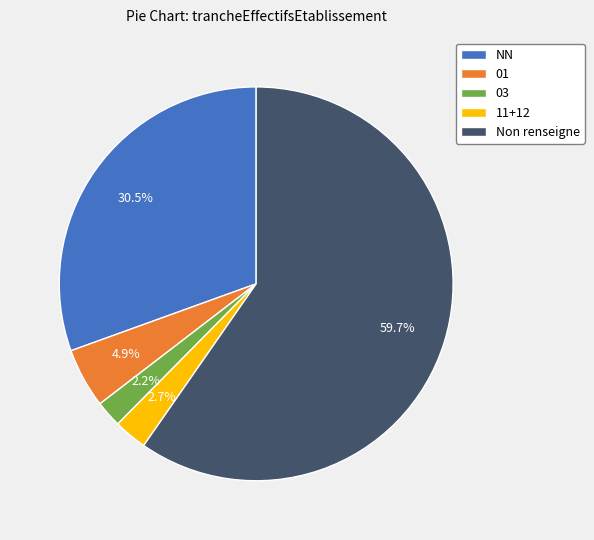

Rank the categories by value from lowest to highest.

03, 11+12, 01, NN, Non renseigne